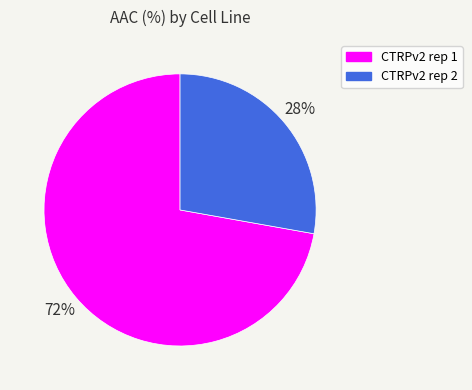

Which has a higher value, CTRPv2 rep 2 or CTRPv2 rep 1?

CTRPv2 rep 1